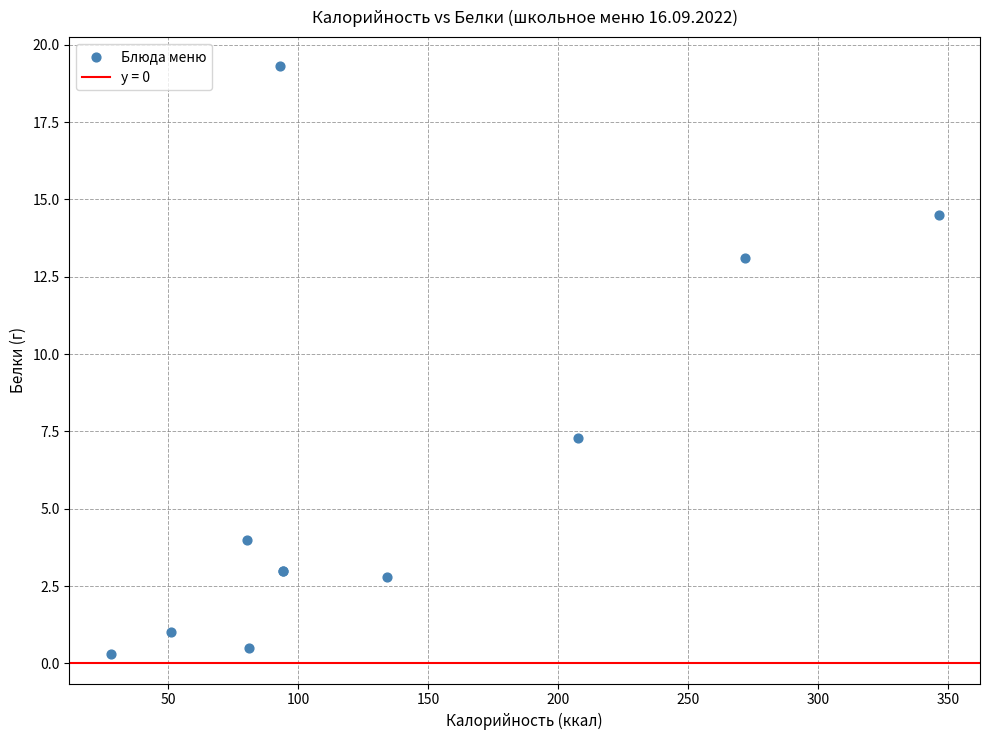

What Y value in the scatter plot is closest to 9?

7.3